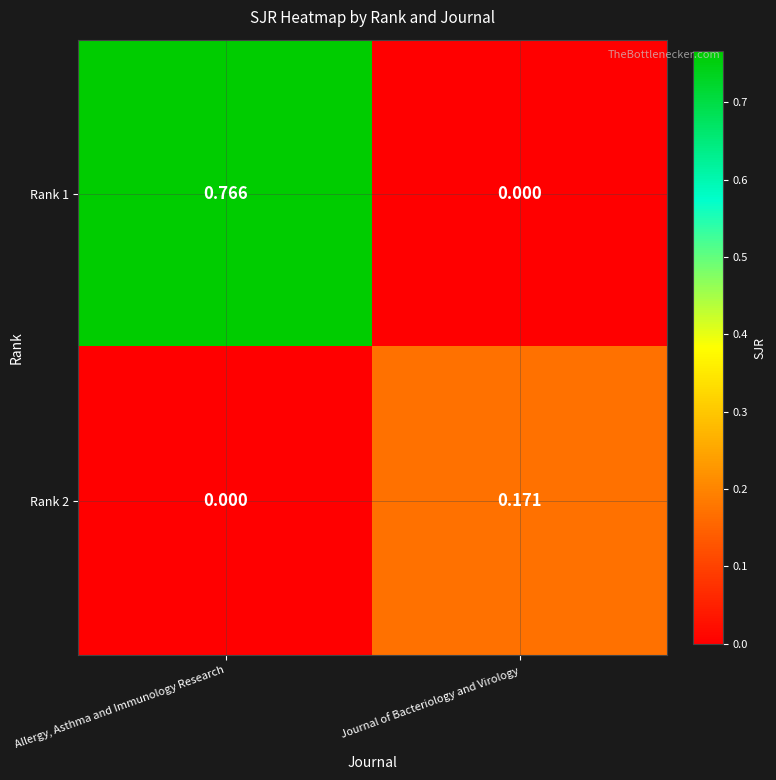

Rank the series at Journal of Bacteriology and Virology from lowest to highest value.

Rank 1, Rank 2